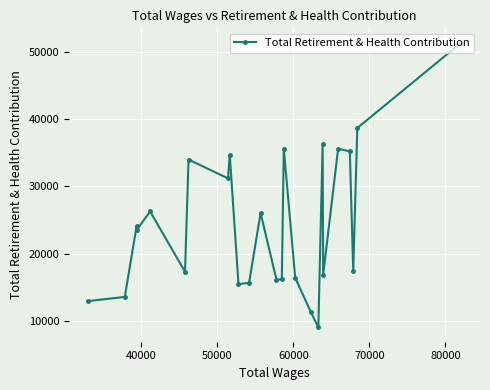

What is the difference between the maximum and minimum values?

42236